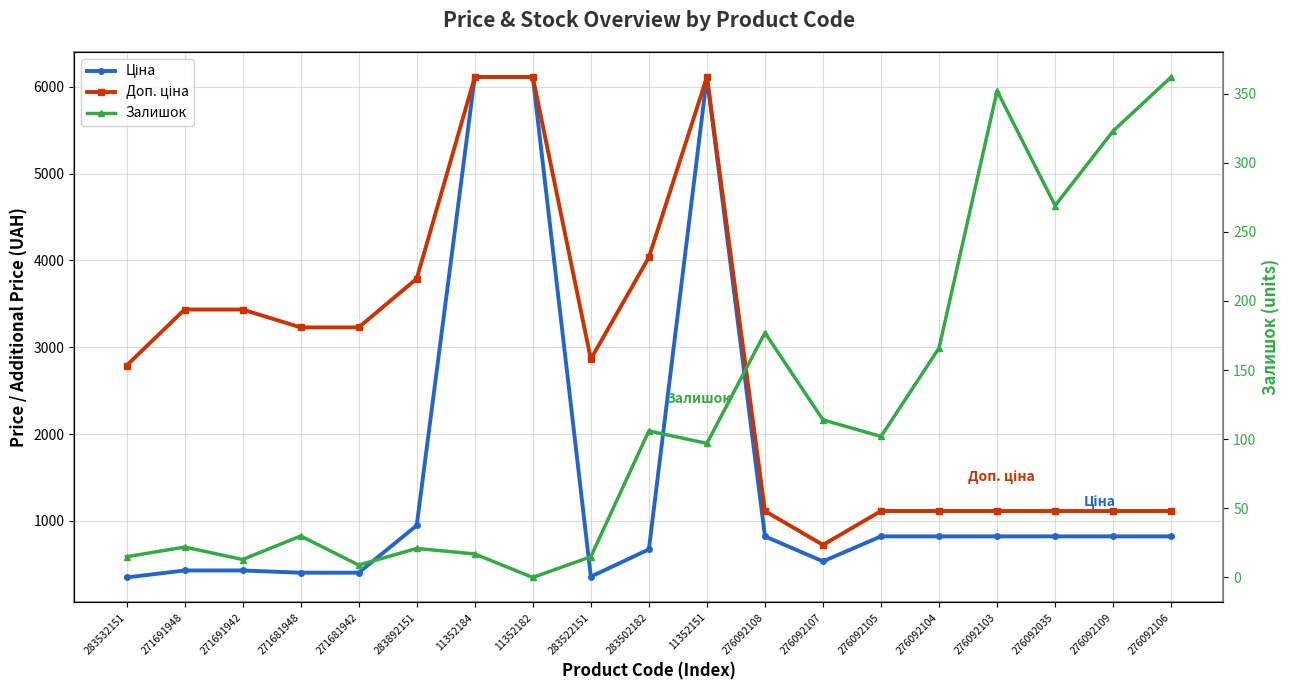

What position from the left is 11352182?

8